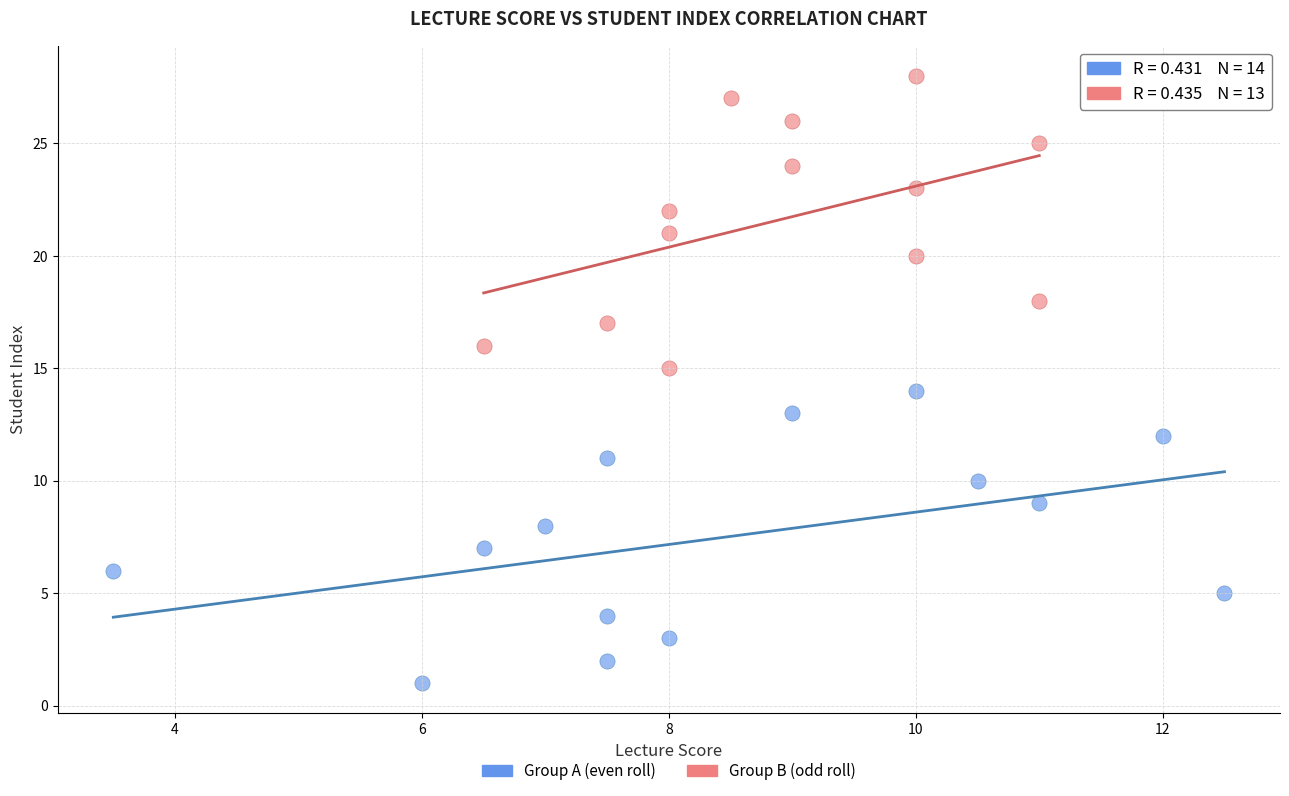

Which series reaches the maximum Y coordinate?

Group B (odd roll)